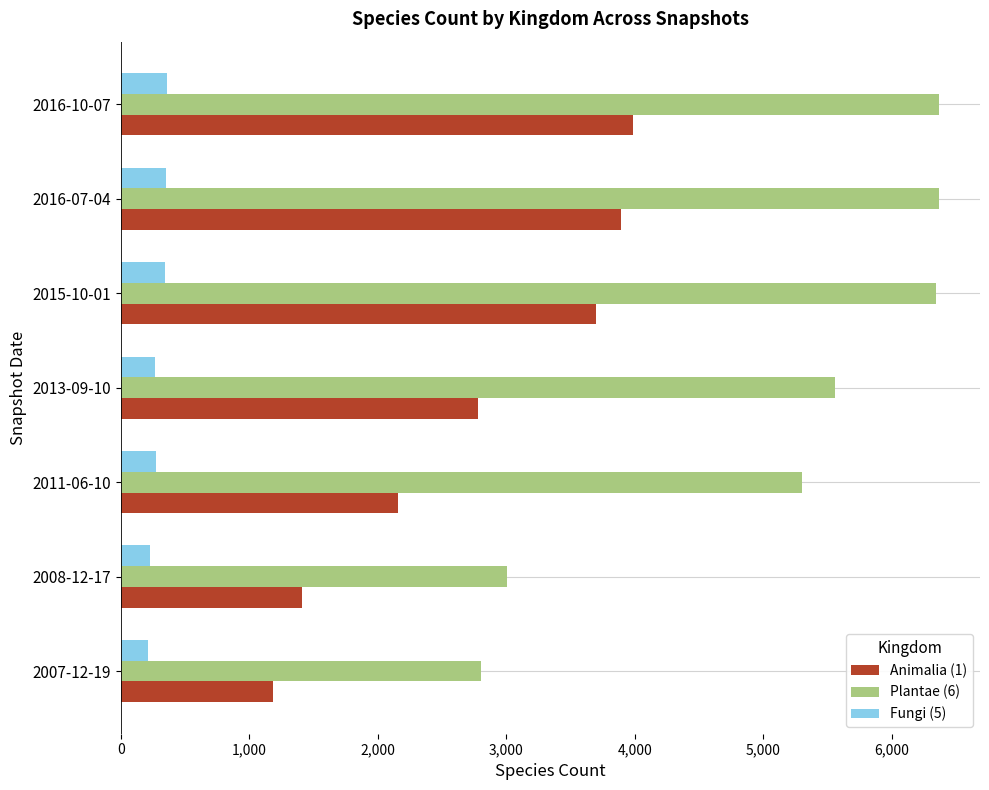

Which series has the widest spread of values?

Plantae (6)